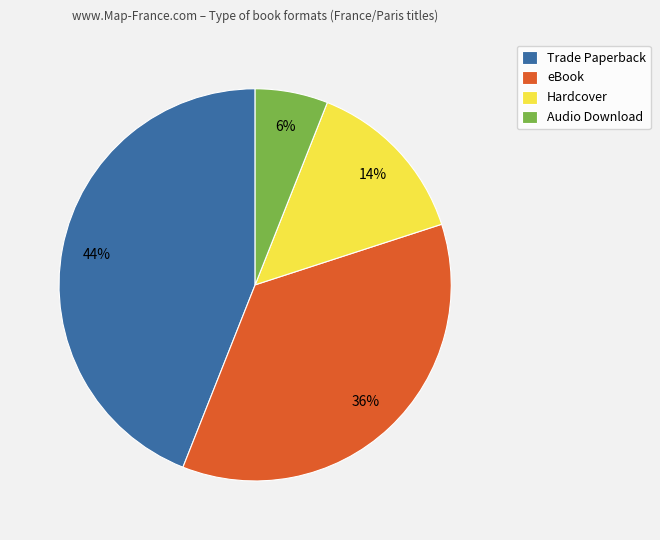

How many slices are in this pie chart?

4